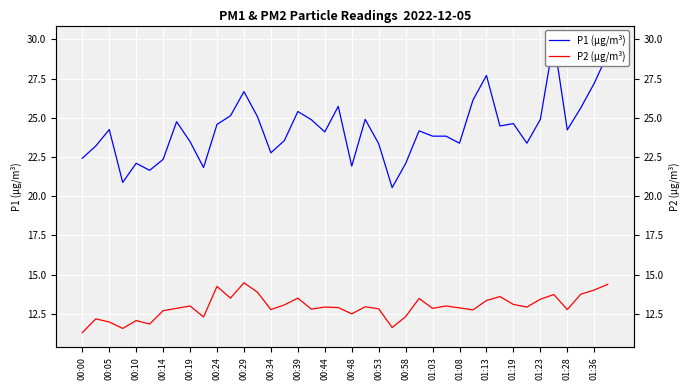

Which has a higher value, 00:48 or 00:39?

00:39